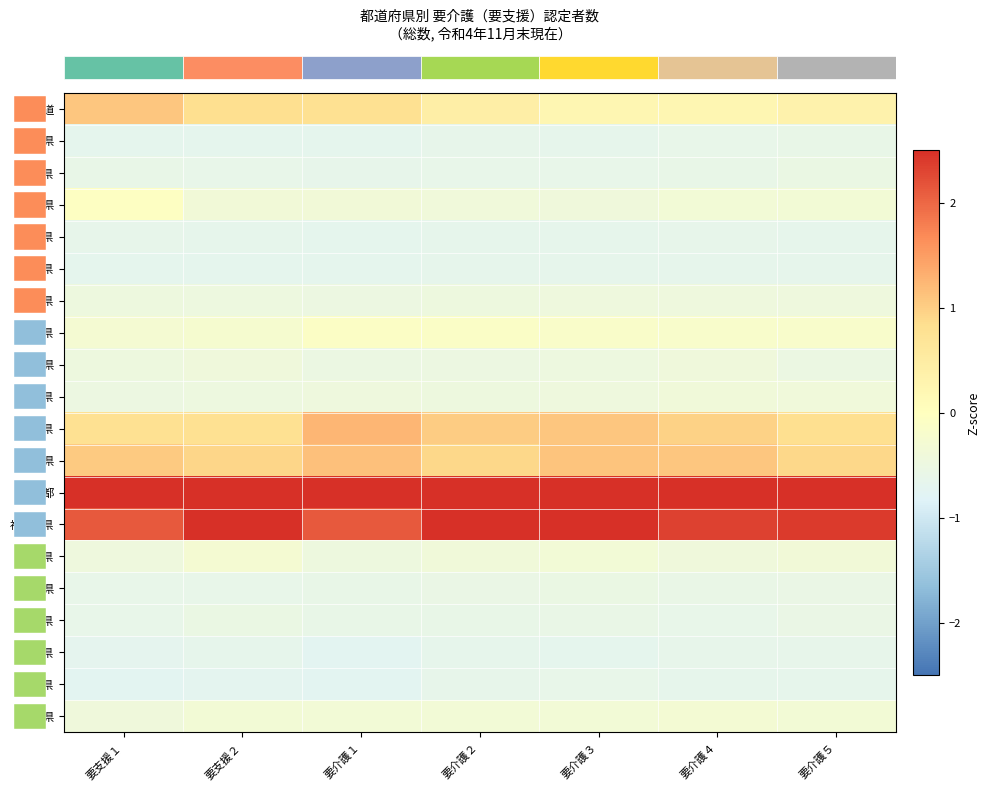

Count the number of data series in this chart.

20